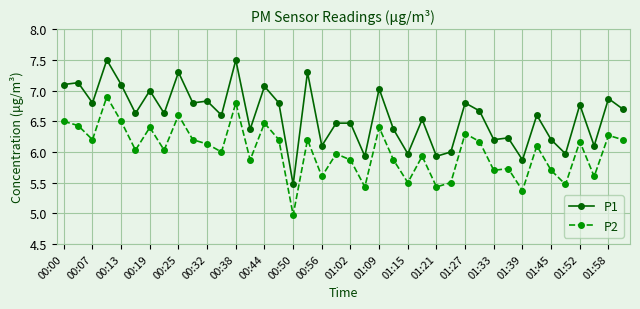

Is this an area chart (filled region under the line)?

No